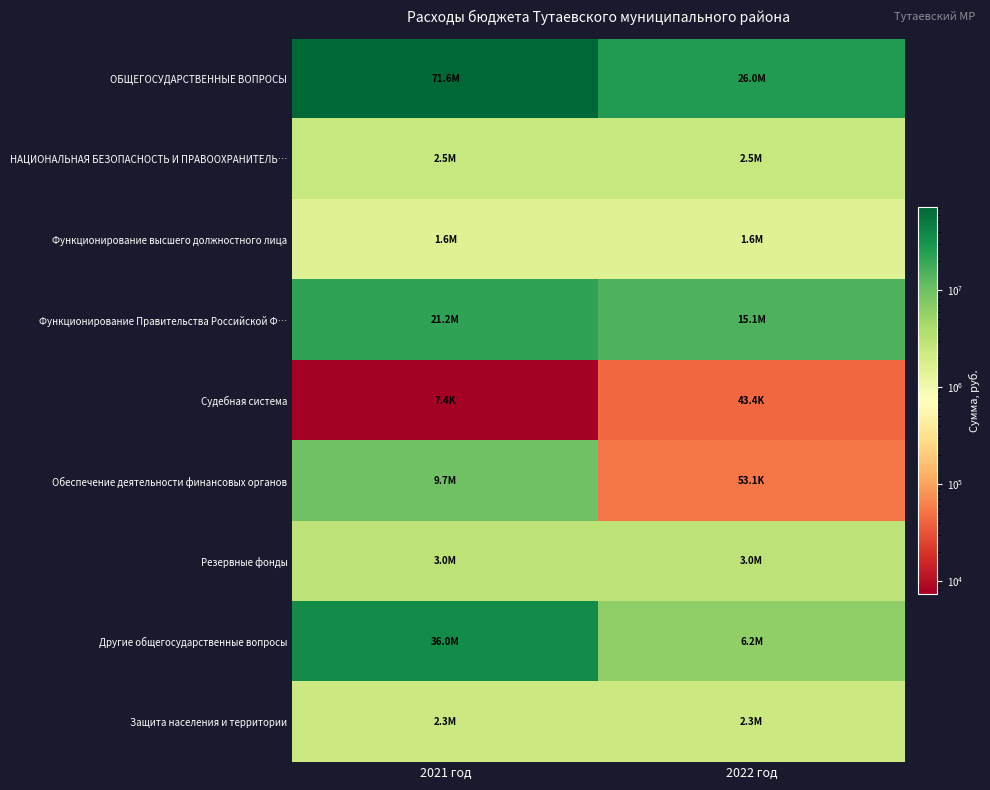

Reading right to left, what are all the values shown in this chart?

ОБЩЕГОСУДАРСТВЕННЫЕ ВОПРОСЫ: 2022 год=25991931	2021 год=71550790
НАЦИОНАЛЬНАЯ БЕЗОПАСНОСТЬ И ПРАВООХРАНИТЕЛЬ…: 2022 год=2500000	2021 год=2480000
Функционирование высшего должностного лица: 2022 год=1569248	2021 год=1569248
Функционирование Правительства Российской Ф…: 2022 год=15092406	2021 год=21250000
Судебная система: 2022 год=43432	2021 год=7375
Обеспечение деятельности финансовых органов: 2022 год=53095	2021 год=9683095
Резервные фонды: 2022 год=3000000	2021 год=3000000
Другие общегосударственные вопросы: 2022 год=6233750	2021 год=36041072
Защита населения и территории: 2022 год=2300000	2021 год=2300000